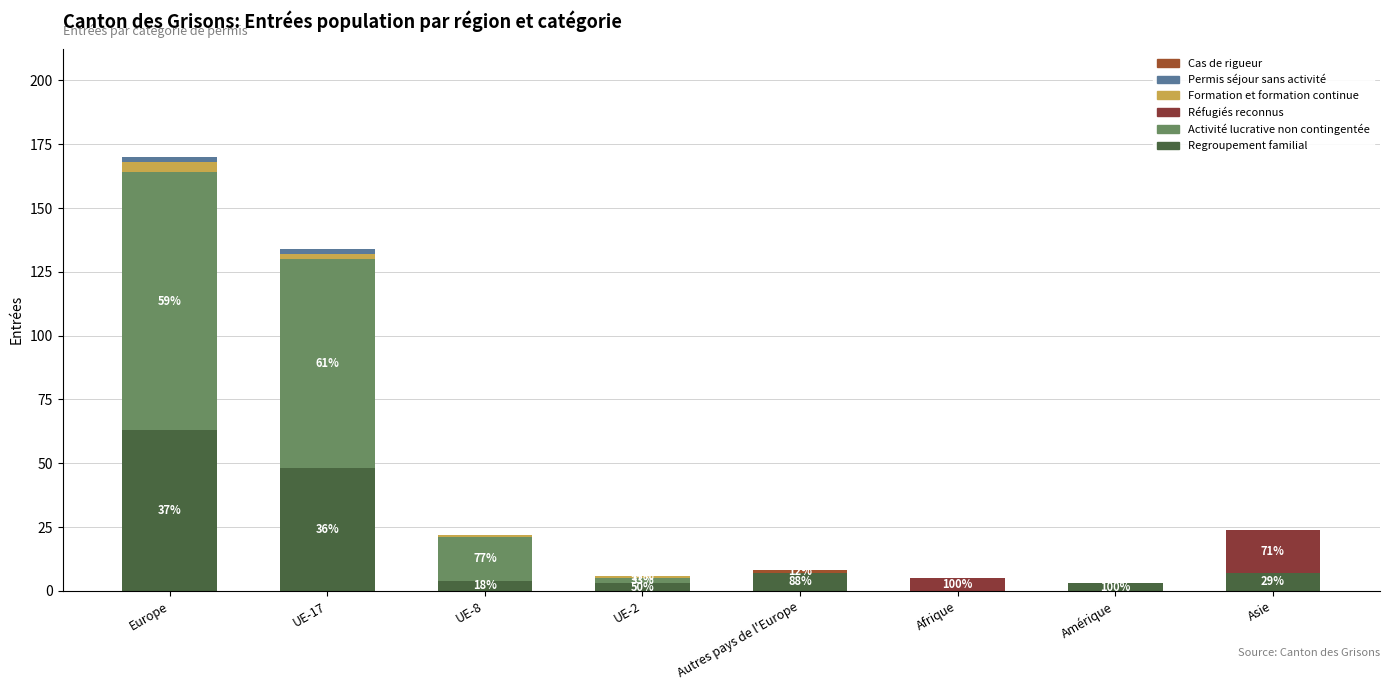

The value of Permis séjour sans activité at Asie is 1. True or false?

False